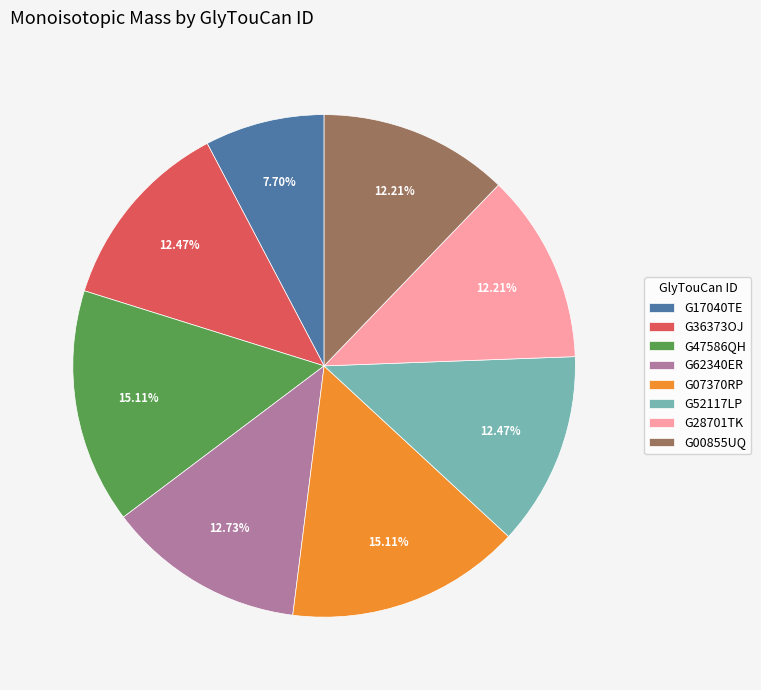

Which category has the smallest portion of the pie?

G17040TE